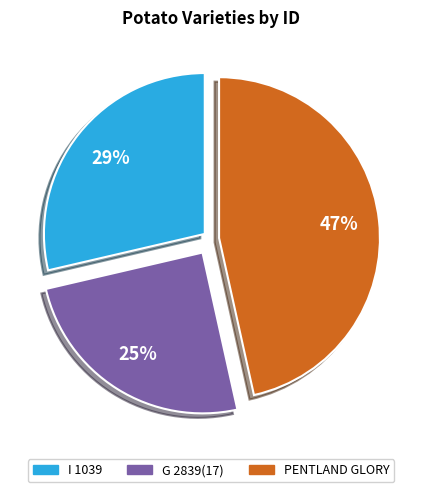

Does any single category account for the majority?

No